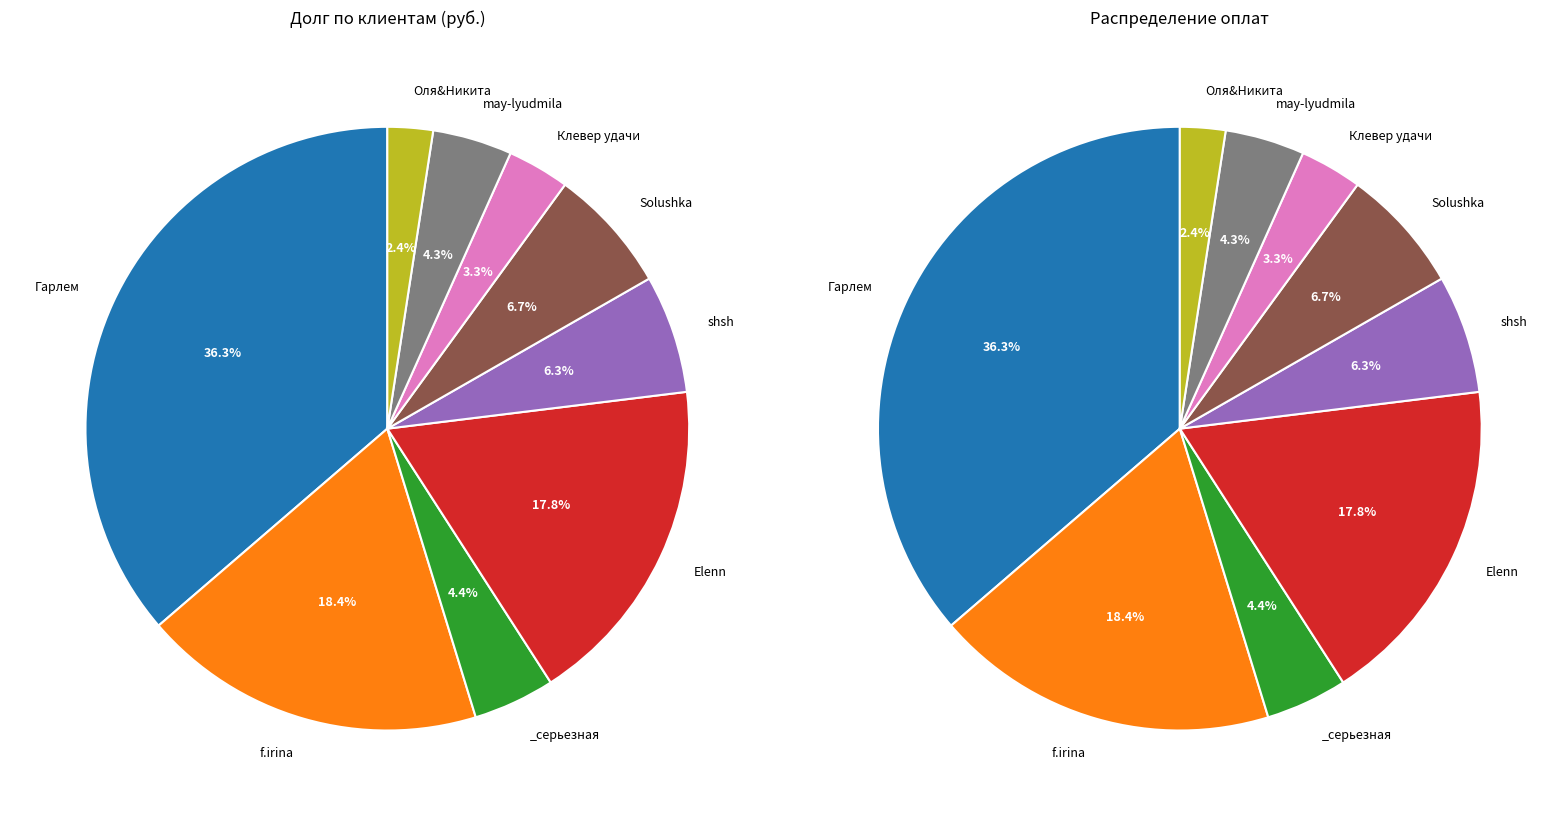

How many segments does this pie chart have?

9